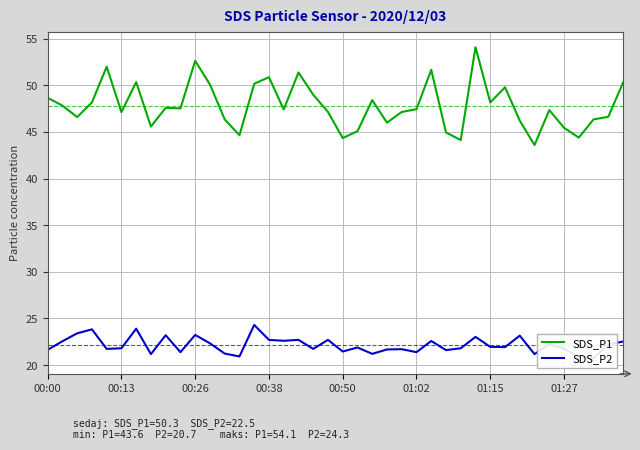

What is the sum of the SDS_P2 values at 17 and 20?

44.1